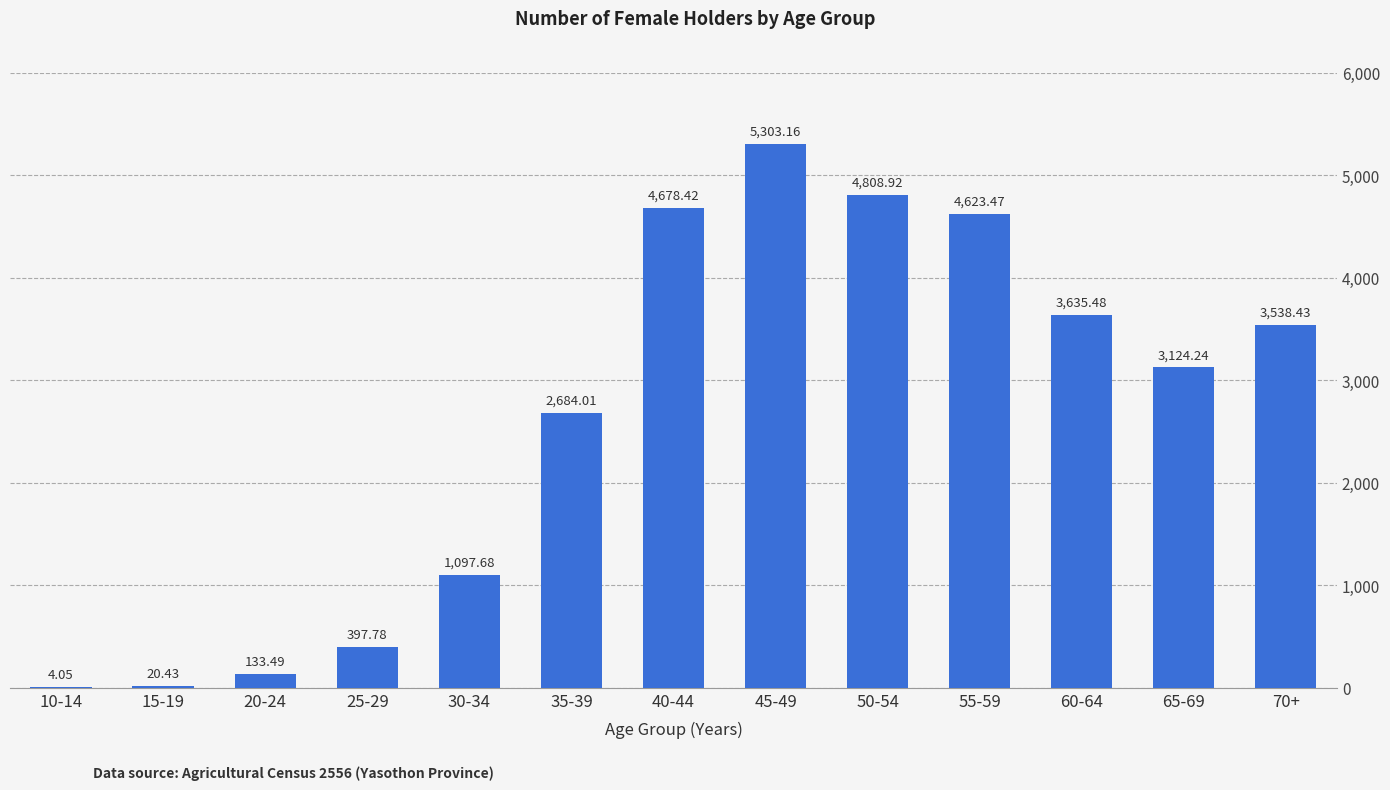

What position from the right is 25-29?

10